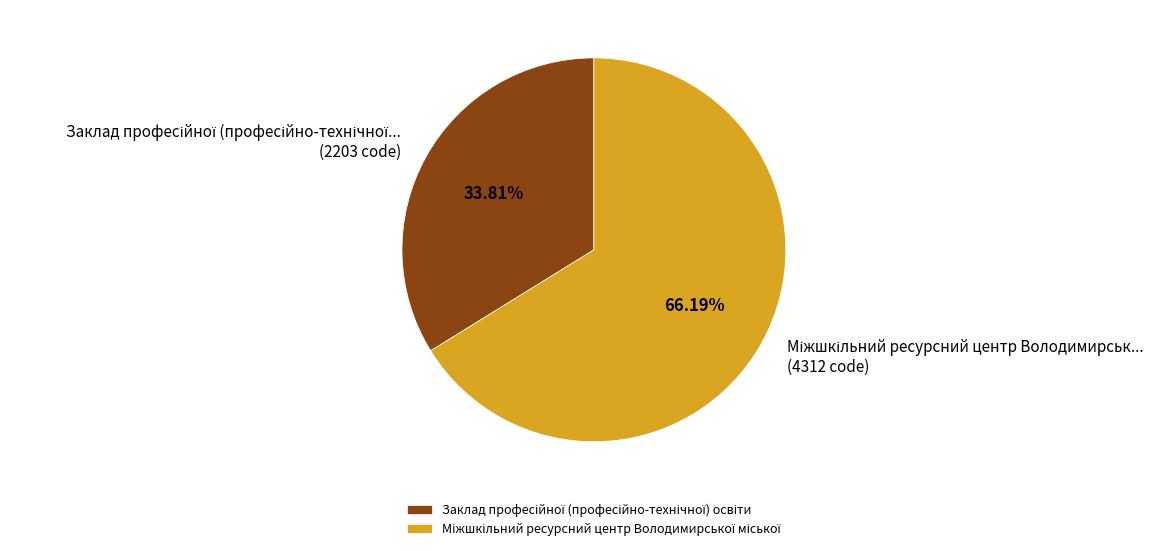

Is there any slice that represents more than half of the pie?

Yes